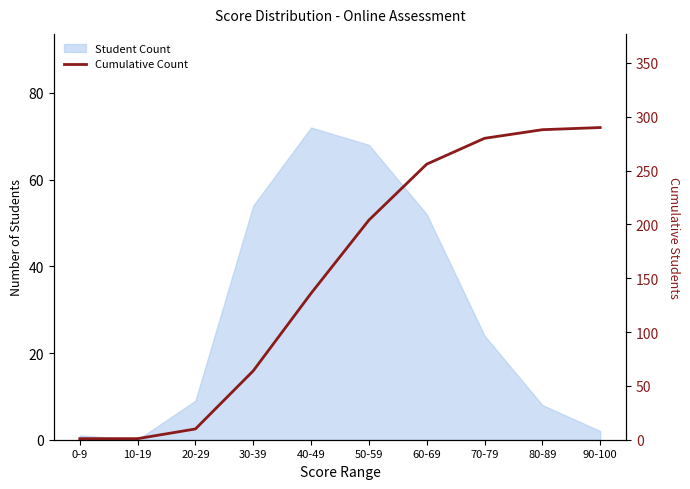

What is the greatest value displayed?

290